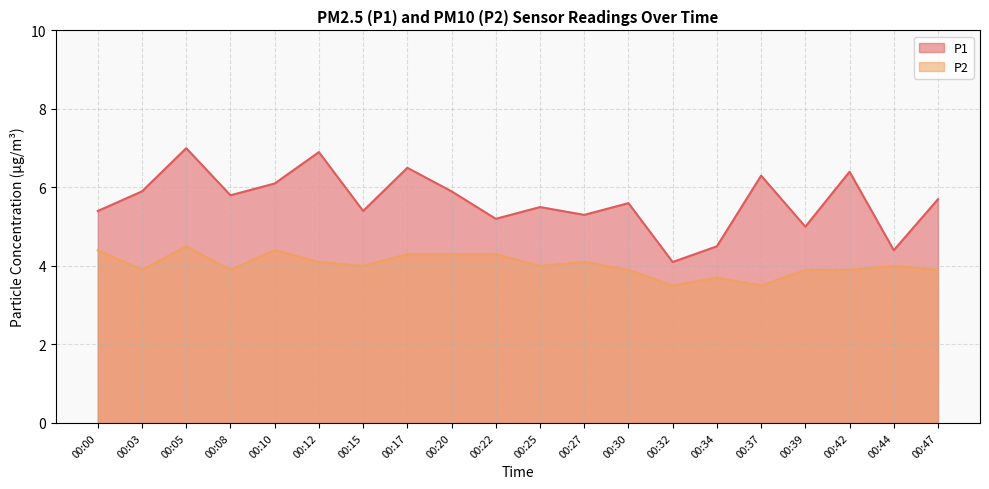

Does the chart have visible grid lines?

Yes